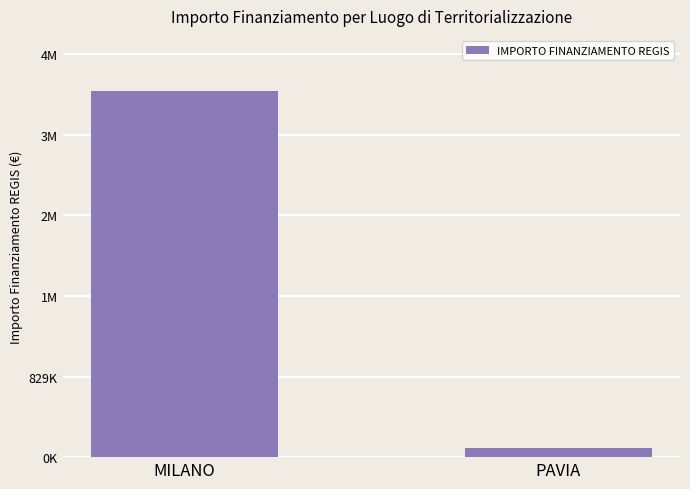

Are the bars horizontal?

No